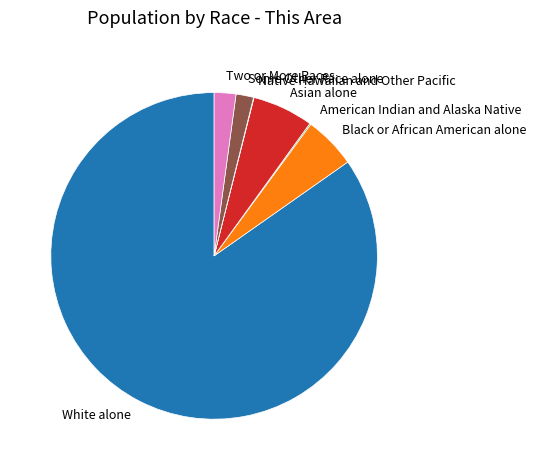

Is White alone the majority of the pie?

Yes